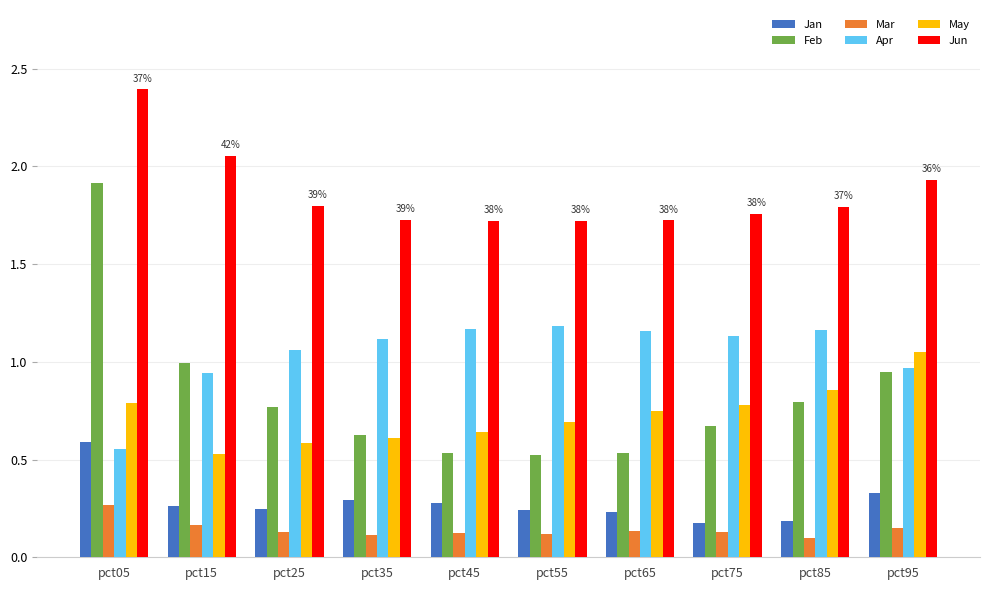

What is the sum of the Jun values at pct75 and pct55?

3.5